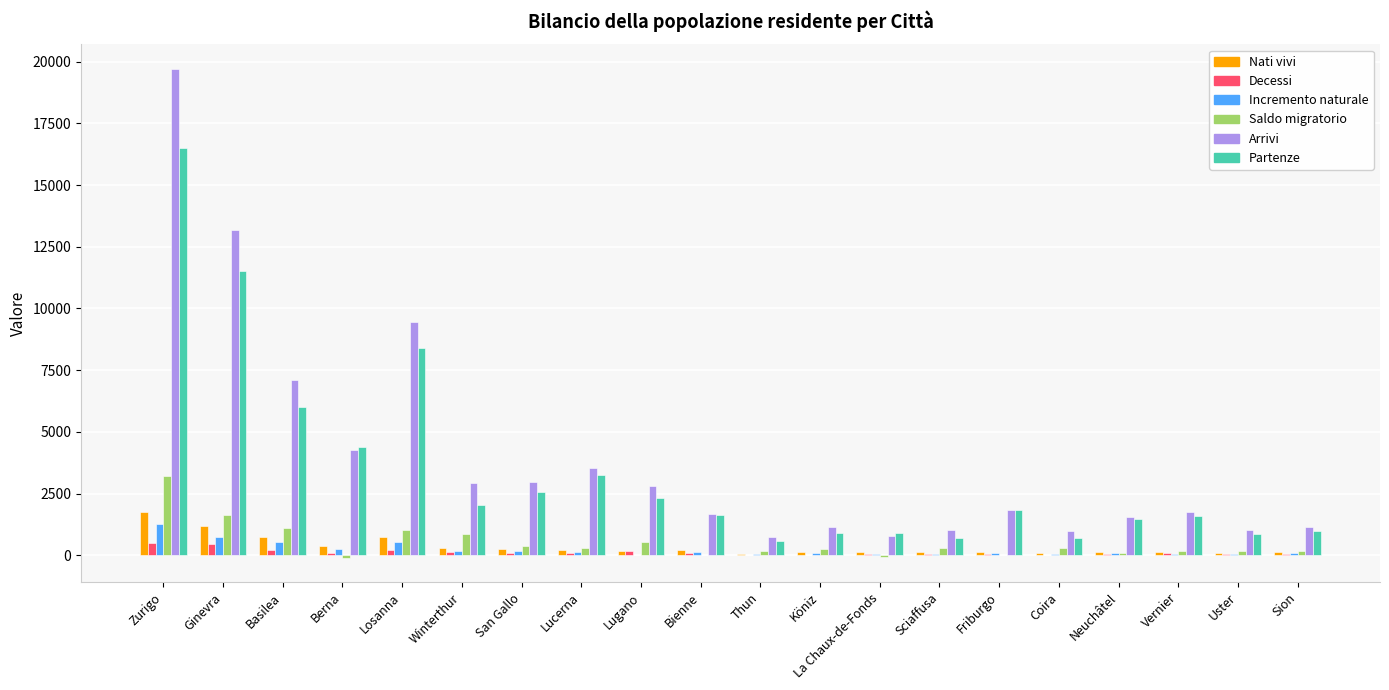

Which series has the largest range (max minus min)?

Arrivi